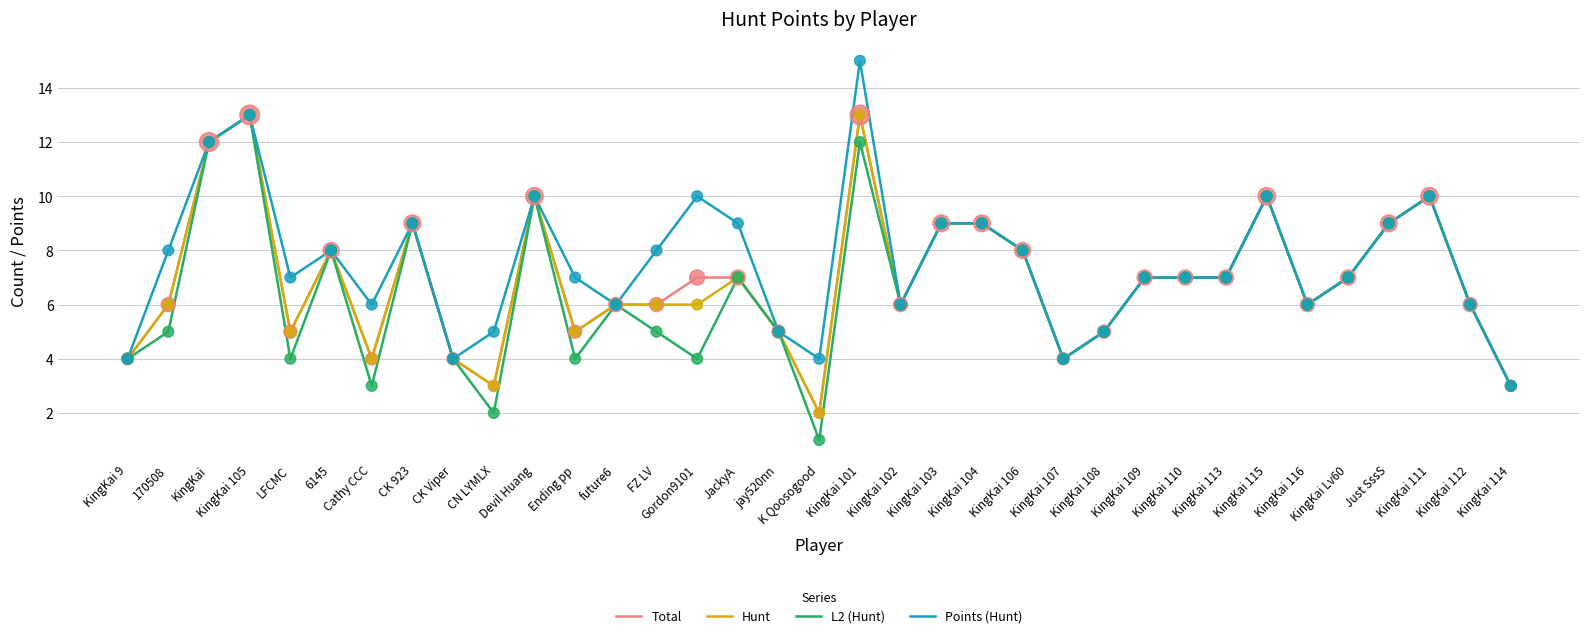

What is the value of the Hunt point at the 18th from the left?

2